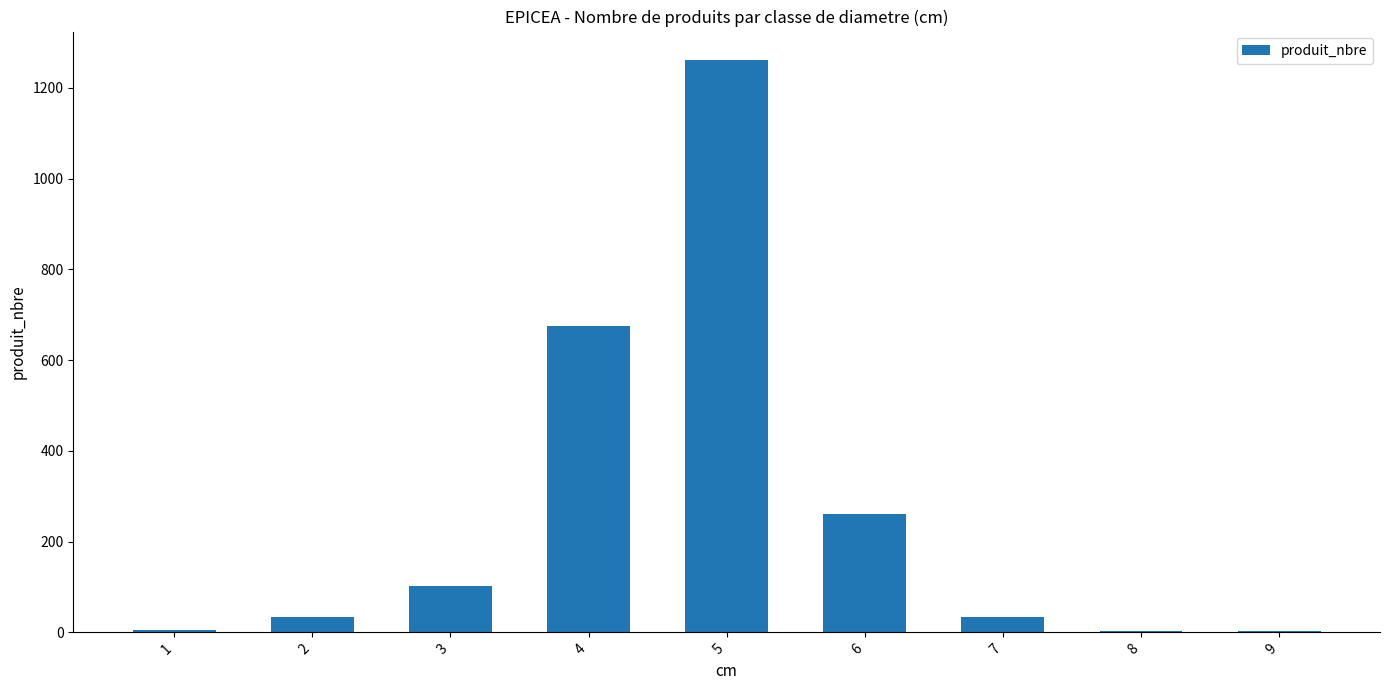

The value at 4 is 675. True or false?

True